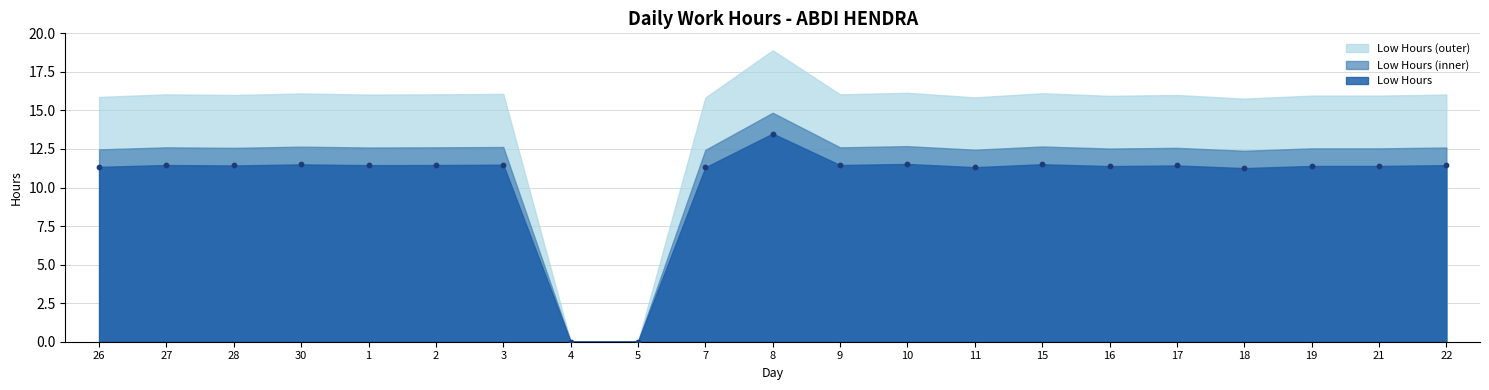

What is the range of Y values (max minus min)?

13.5